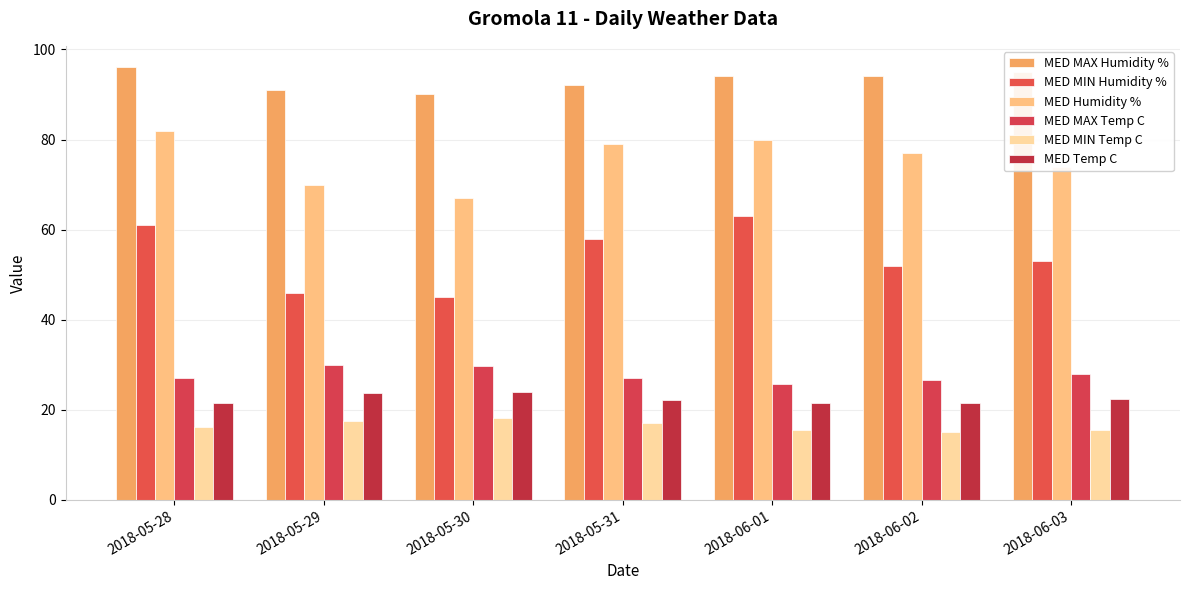

What is the maximum value shown in the chart?

96.0